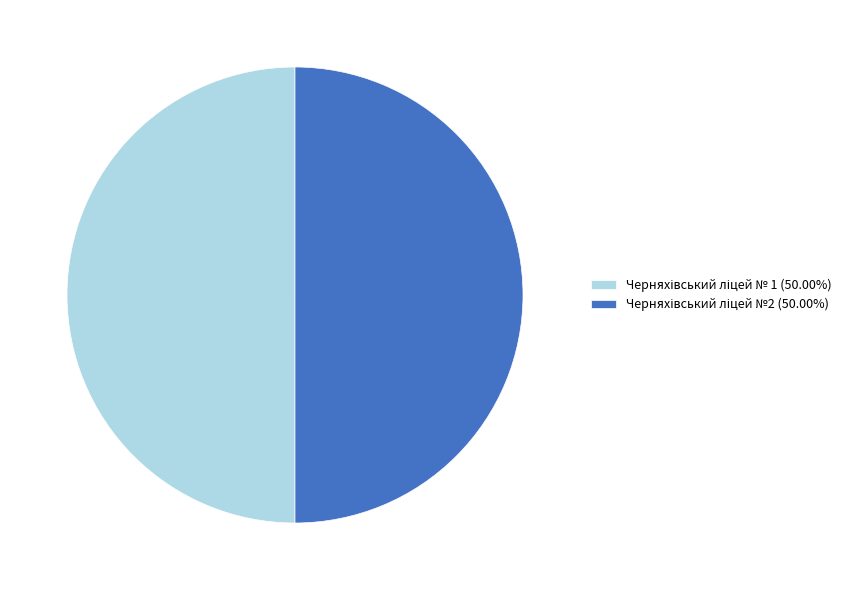

To the nearest percent, what portion does Черняхівський ліцей № 1 represent?

50%